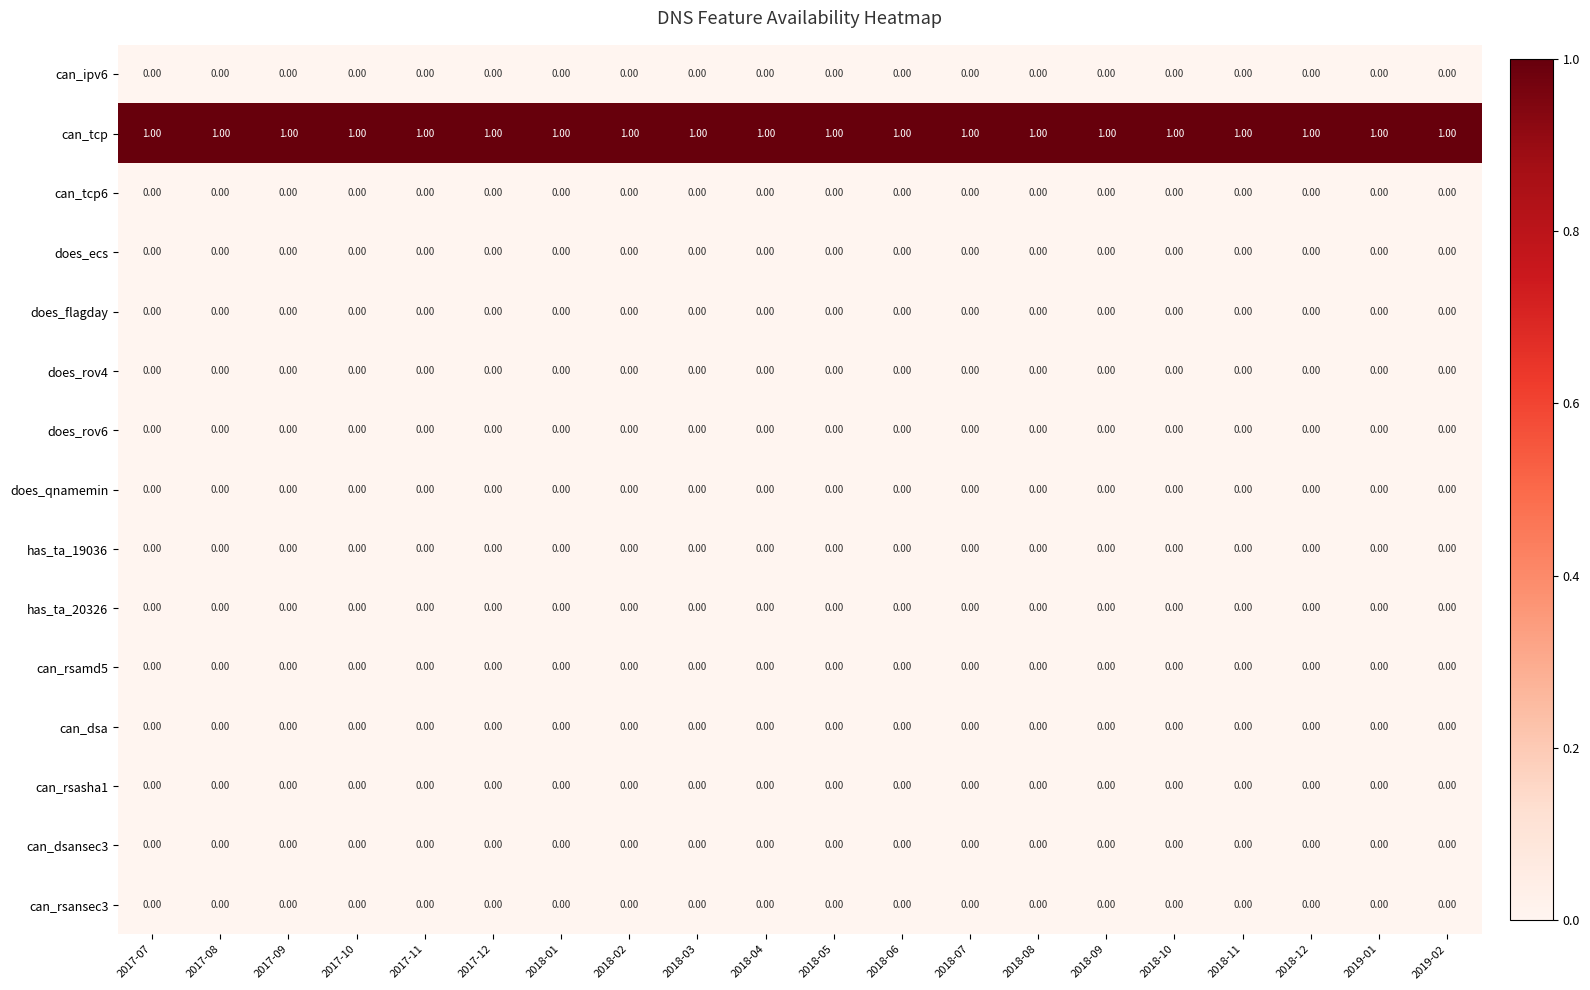

Which series has the largest total across all categories?

can_tcp